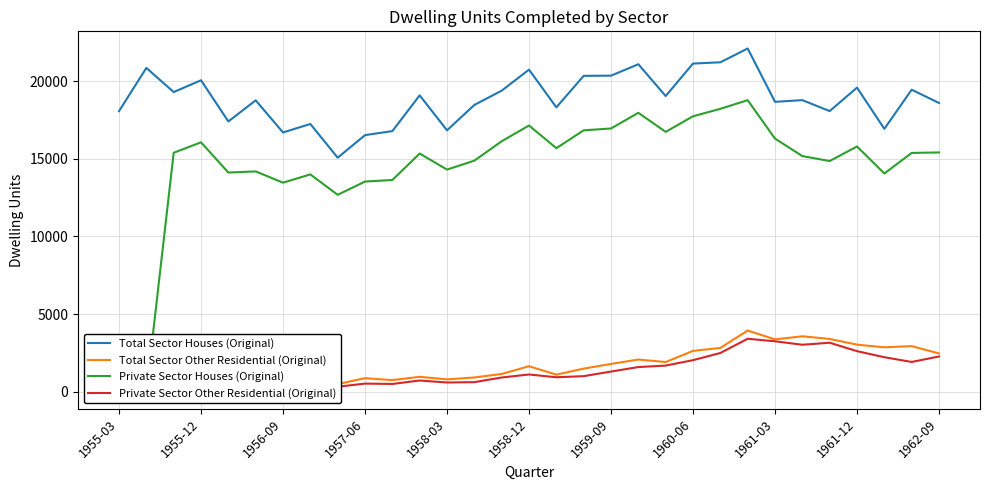

What is the minimum value for Total Sector Houses (Original)?

15072